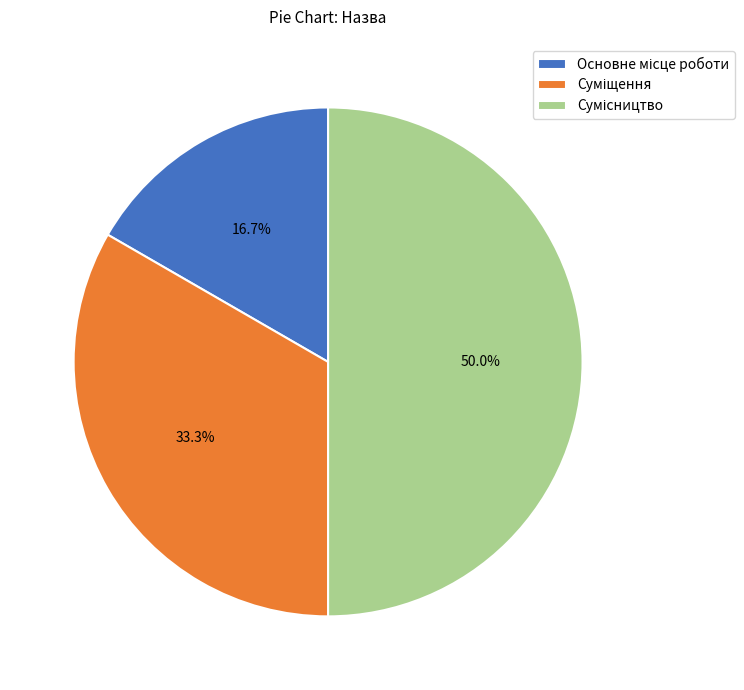

How many slices are in this pie chart?

3